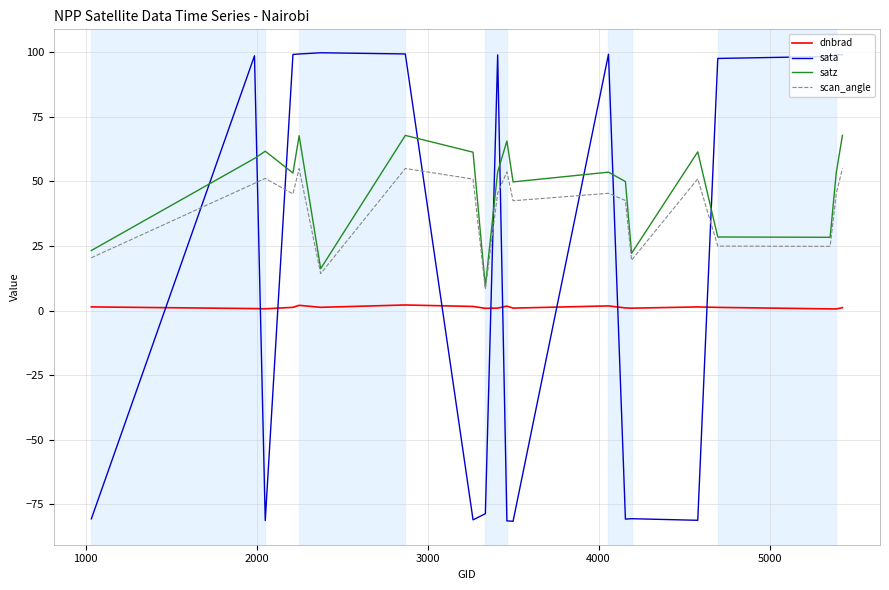

What is the maximum value shown in the chart?

99.8